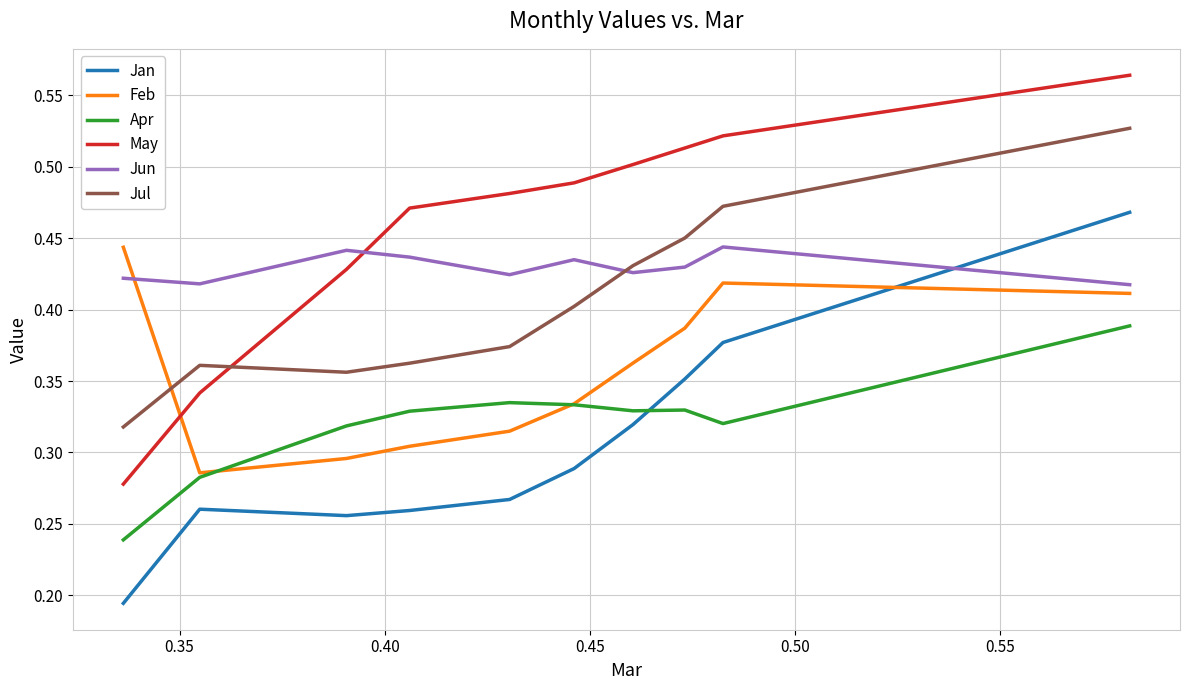

Which series has the largest range (max minus min)?

May